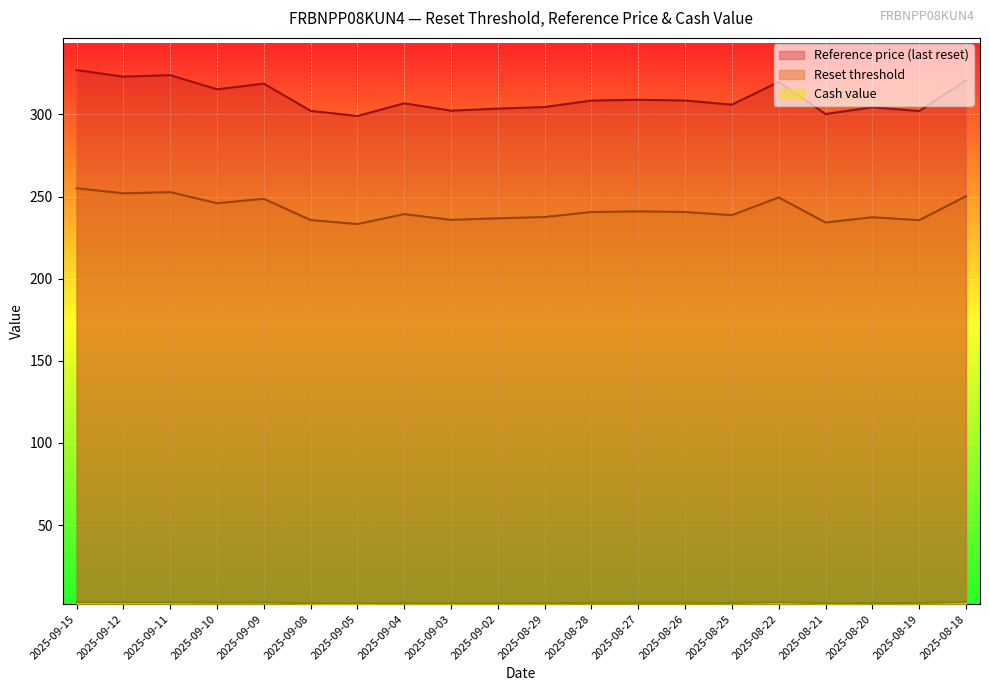

Reading left to right, extract all data points from this chart.

Reset threshold: 2025-09-15=255.1	2025-09-12=252.0	2025-09-11=252.7	2025-09-10=246.0	2025-09-09=248.6	2025-09-08=235.7	2025-09-05=233.3	2025-09-04=239.3	2025-09-03=235.8	2025-09-02=236.8	2025-08-29=237.5	2025-08-28=240.6	2025-08-27=241.0	2025-08-26=240.6	2025-08-25=238.7	2025-08-22=249.5	2025-08-21=234.2	2025-08-20=237.4	2025-08-19=235.6	2025-08-18=250.2
Reference price: 2025-09-15=327.0	2025-09-12=323.0	2025-09-11=323.9	2025-09-10=315.3	2025-09-09=318.8	2025-09-08=302.2	2025-09-05=299.1	2025-09-04=306.8	2025-09-03=302.3	2025-09-02=303.6	2025-08-29=304.5	2025-08-28=308.5	2025-08-27=309.0	2025-08-26=308.5	2025-08-25=306.0	2025-08-22=319.9	2025-08-21=300.3	2025-08-20=304.4	2025-08-19=302.1	2025-08-18=320.7
Cash value: 2025-09-15=3.1	2025-09-12=3.0	2025-09-11=3.0	2025-09-10=2.7	2025-09-09=2.8	2025-09-08=2.3	2025-09-05=2.2	2025-09-04=2.5	2025-09-03=2.4	2025-09-02=2.4	2025-08-29=2.4	2025-08-28=2.6	2025-08-27=2.6	2025-08-26=2.6	2025-08-25=2.5	2025-08-22=3.0	2025-08-21=2.4	2025-08-20=2.5	2025-08-19=2.5	2025-08-18=3.2